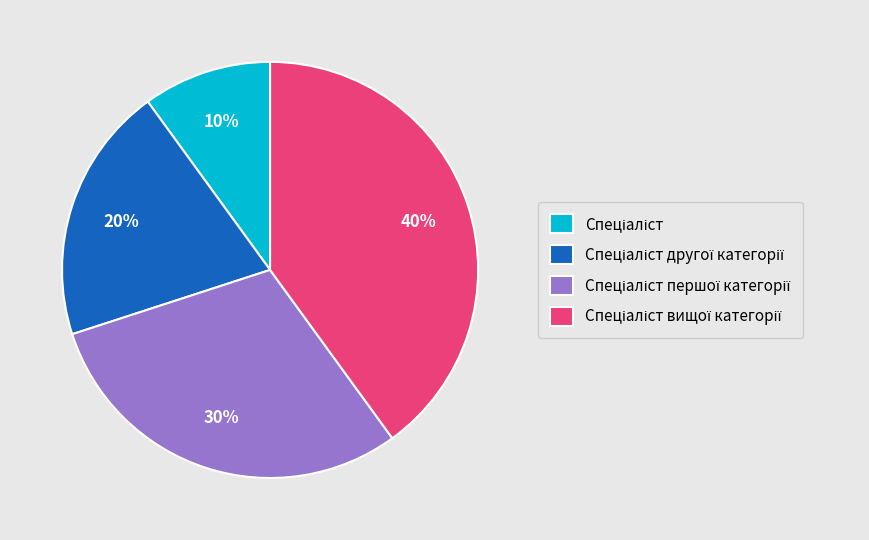

Is there a majority slice in this chart?

No